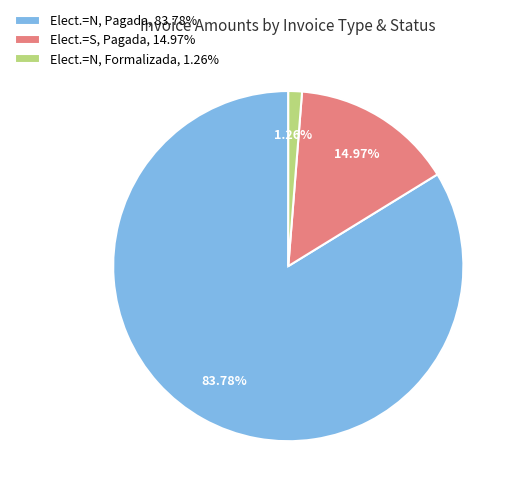

Does Elect.=N, Pagada, 83.78% account for over 50% of the chart?

Yes